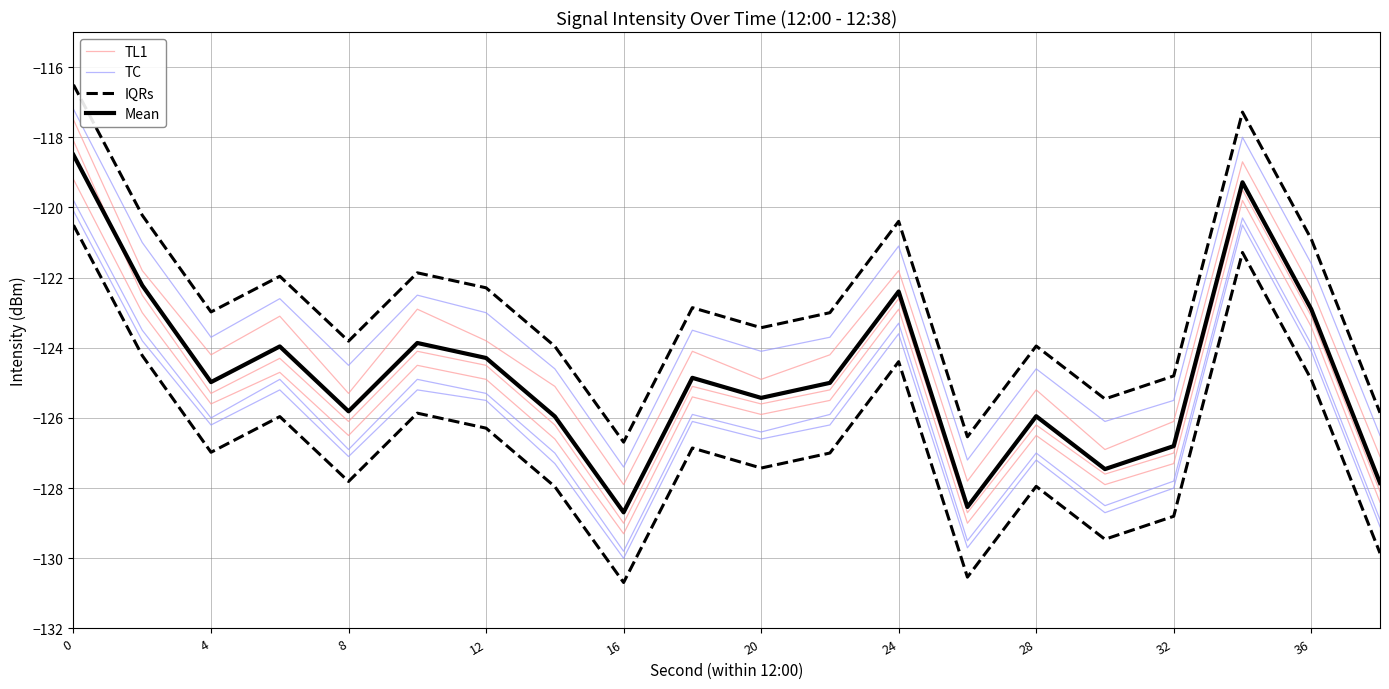

How many values in the TC series are below -126?

12